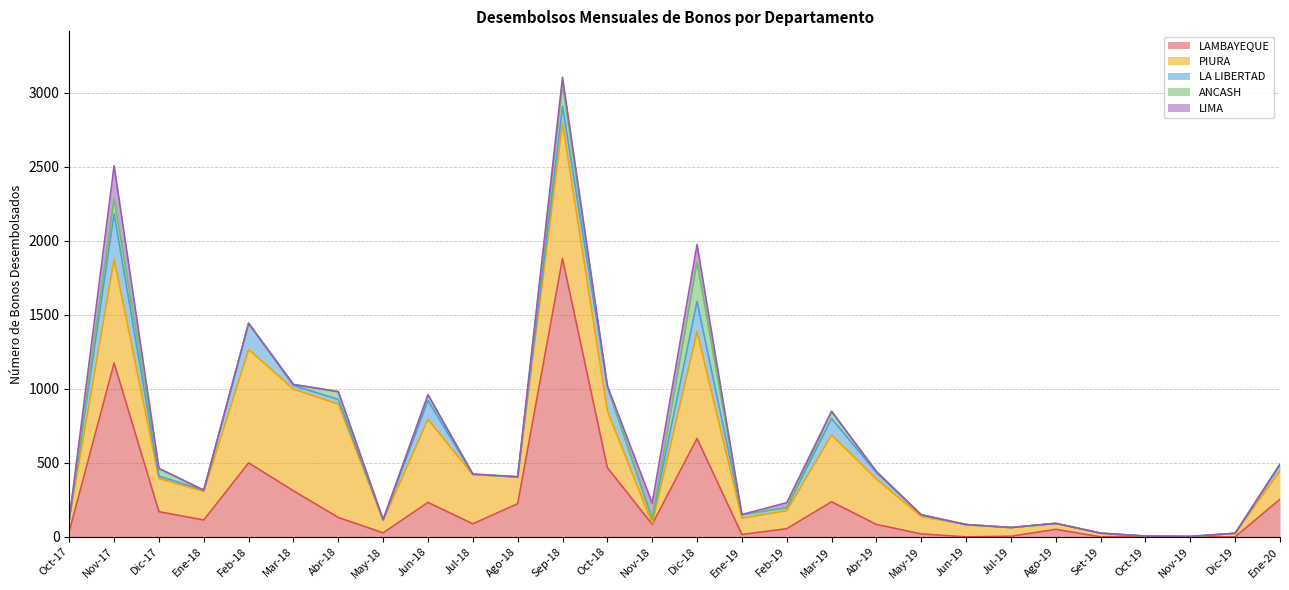

In LA LIBERTAD, how many points are higher than both neighbors (excluding endpoints)?

8